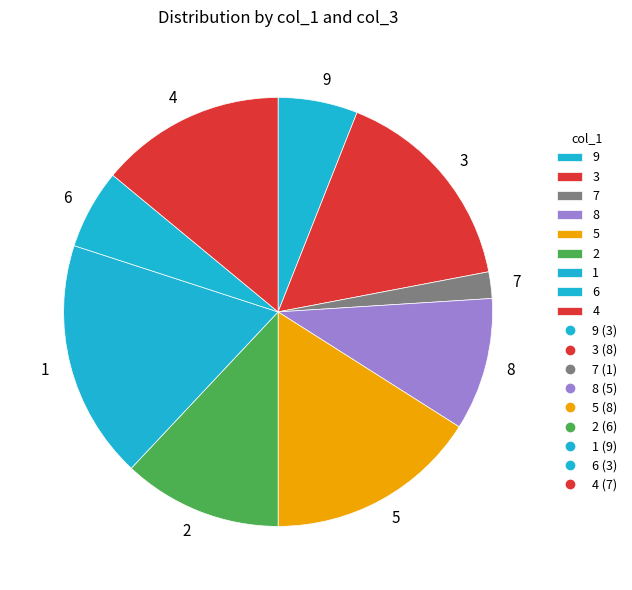

What is the ratio of the value at 5 to the value at 7?

8.0